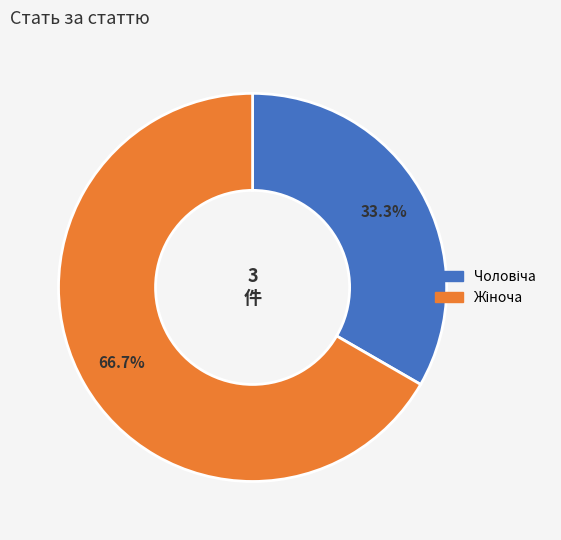

Does any single category account for the majority?

Yes